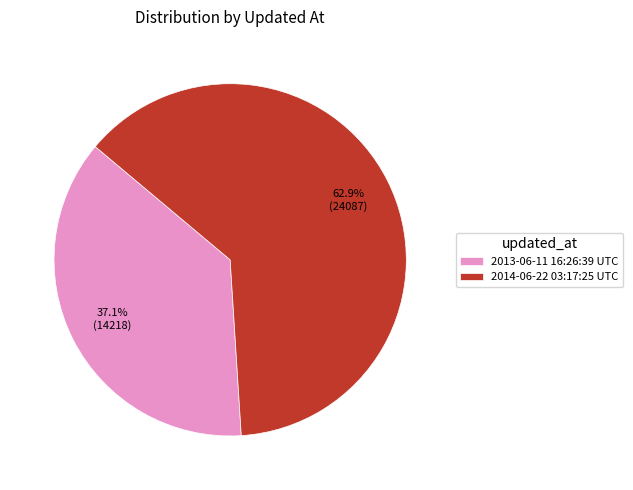

To the nearest percent, what is the difference between the largest and smallest slice percentages?

26%